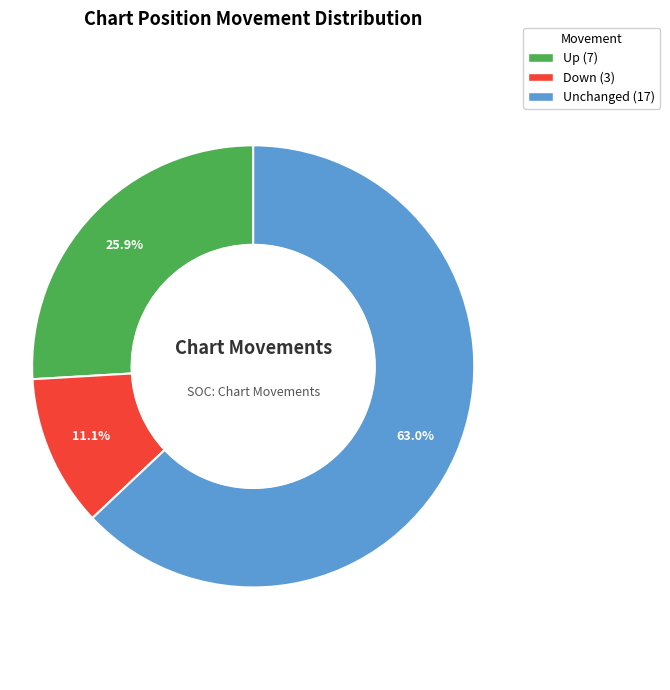

Does any single category account for the majority?

Yes